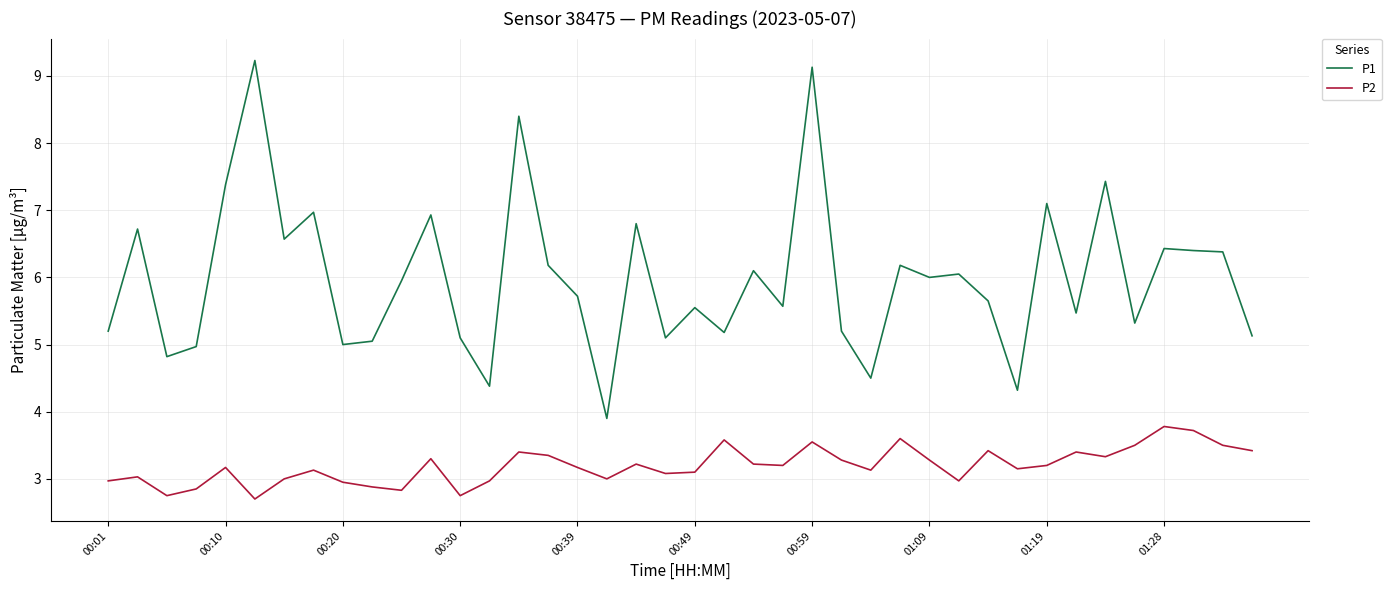

True or false: P2 and P1 cross at least once.

False